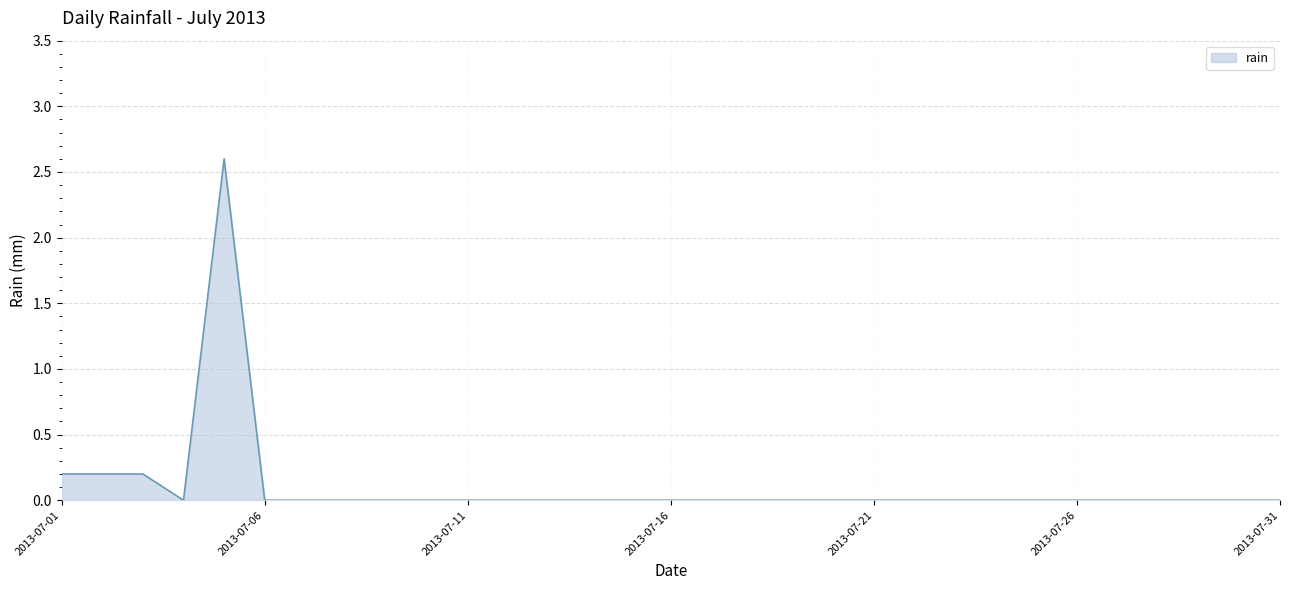

What is the maximum value shown in the chart?

2.6